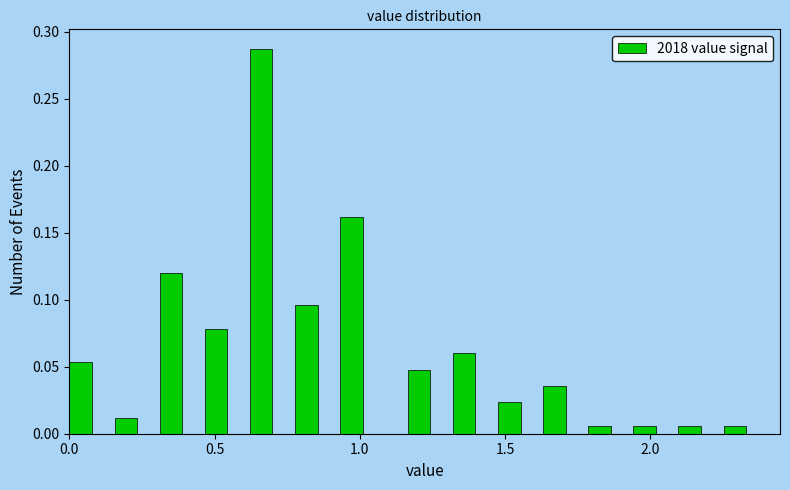

Read against the x-axis, roughly where is the centre of the tallest bar?

0.65